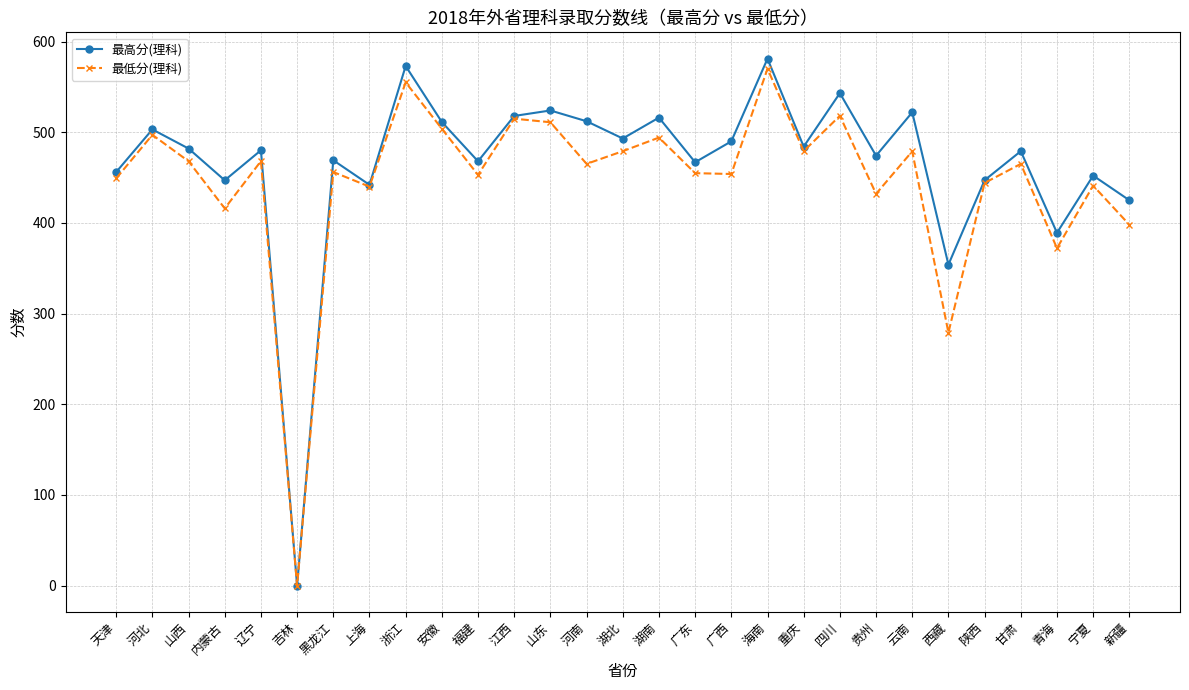

How many interior local valleys does the 最低分(理科) series have?

10